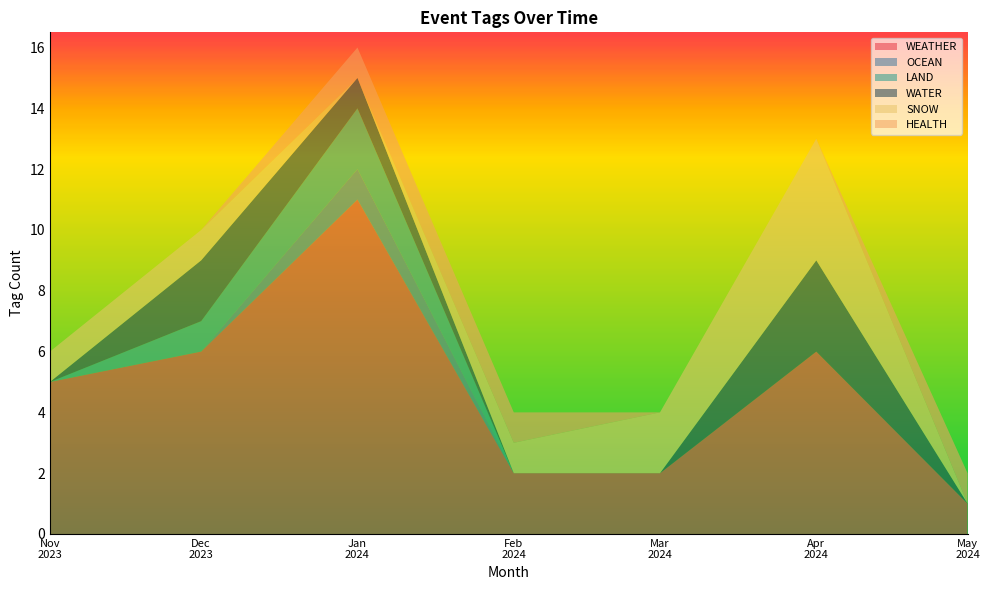

What is the highest value of the WEATHER series?

11